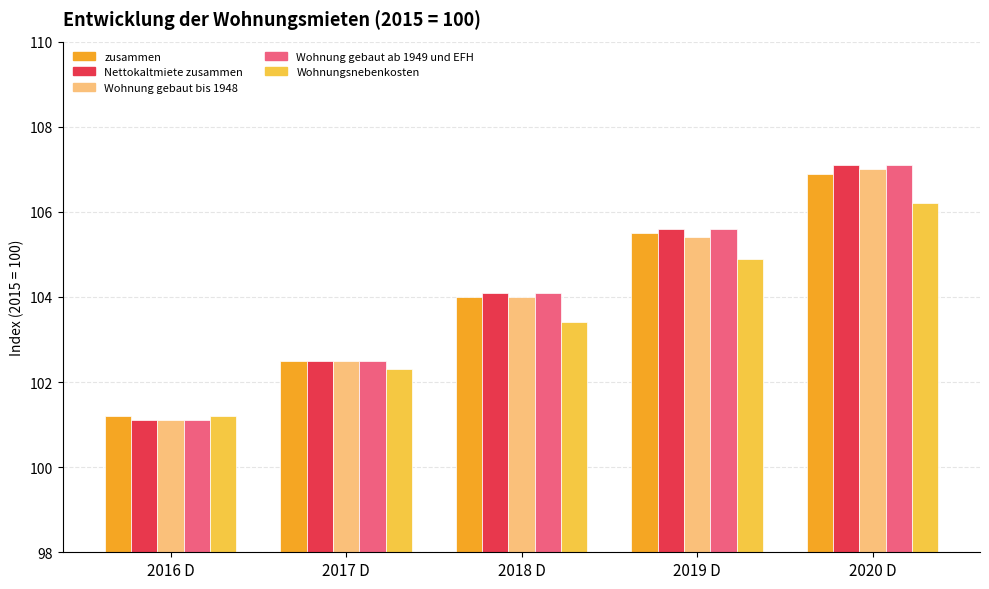

Reading left to right, list all the values displayed in this chart.

zusammen: 101.2	102.5	104.0	105.5	106.9
Nettokaltmiete zusammen: 101.1	102.5	104.1	105.6	107.1
Wohnung gebaut bis 1948: 101.1	102.5	104.0	105.4	107.0
Wohnung gebaut ab 1949 und EFH: 101.1	102.5	104.1	105.6	107.1
Wohnungsnebenkosten: 101.2	102.3	103.4	104.9	106.2